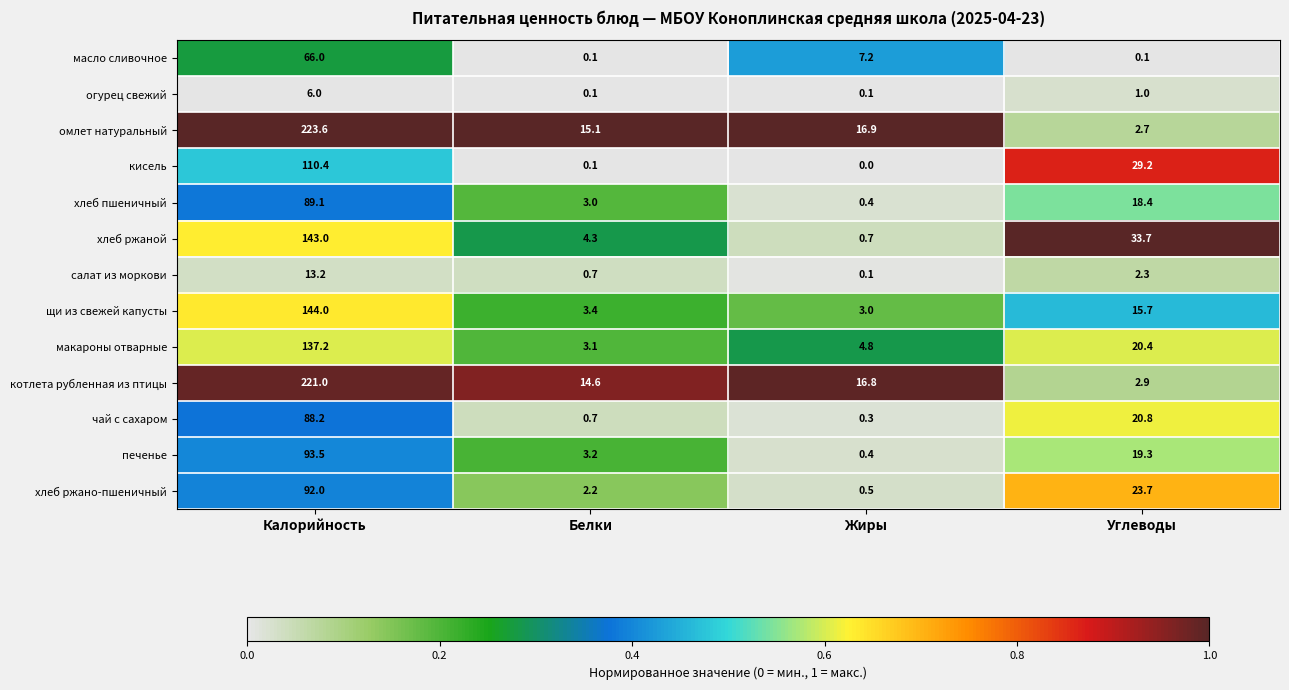

What is the total value across all series at Белки?

50.6